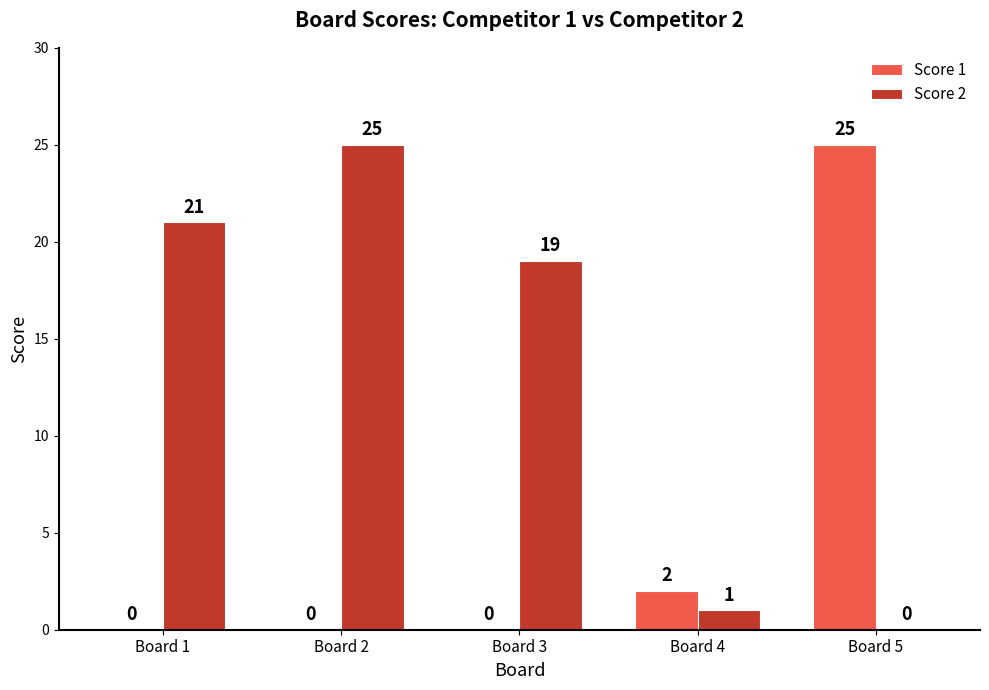

Between Board 1 and Board 5, which series saw the biggest shift?

Score 1